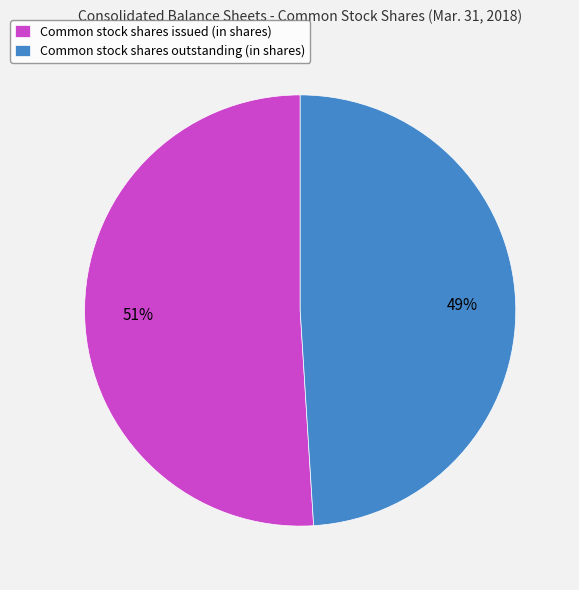

Count the number of slices in the pie.

2